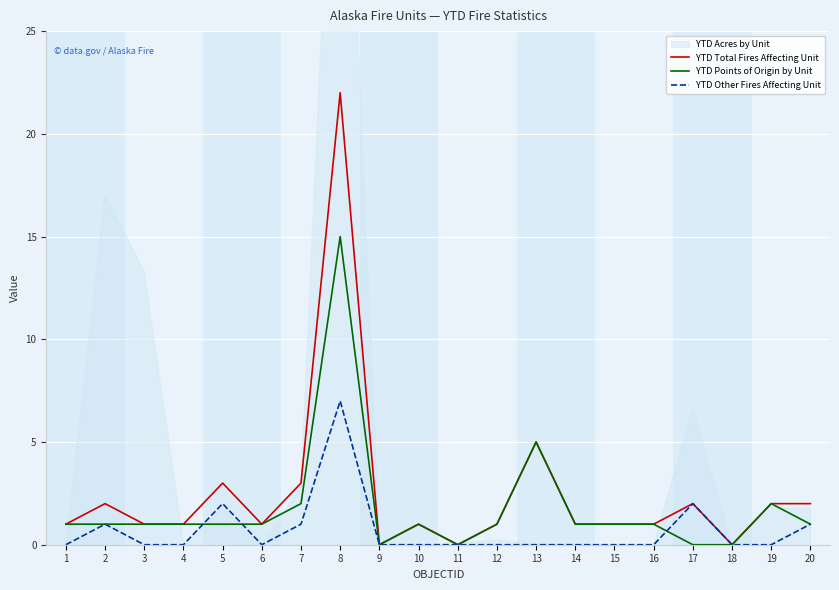

List the series in order of their peak value, lowest first.

YTD Other Fires Affecting Unit, YTD Points of Origin by Unit, YTD Total Fires Affecting Unit